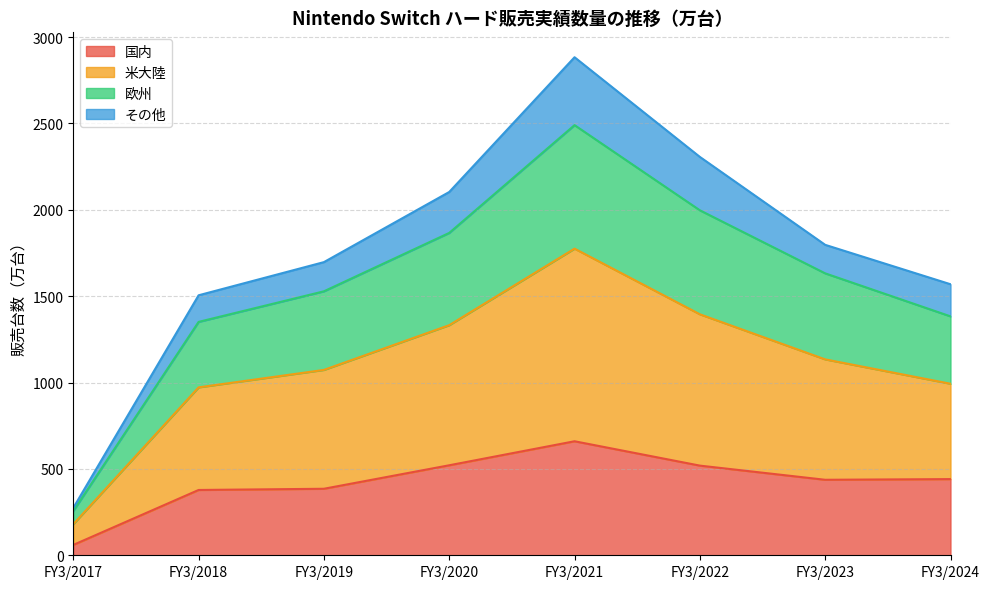

True or false: 米大陸 and 国内 intersect in this chart.

False